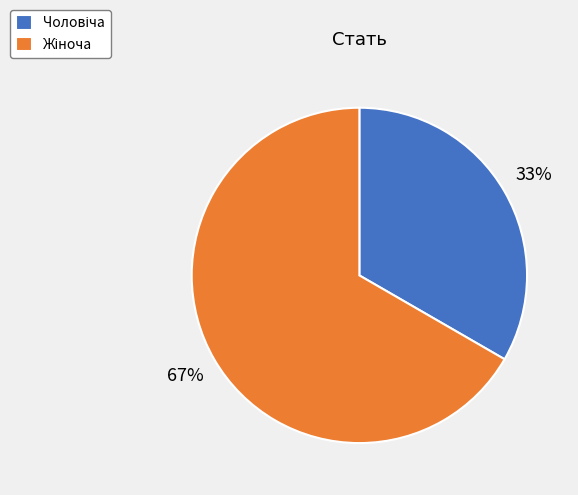

Is there a majority slice in this chart?

Yes